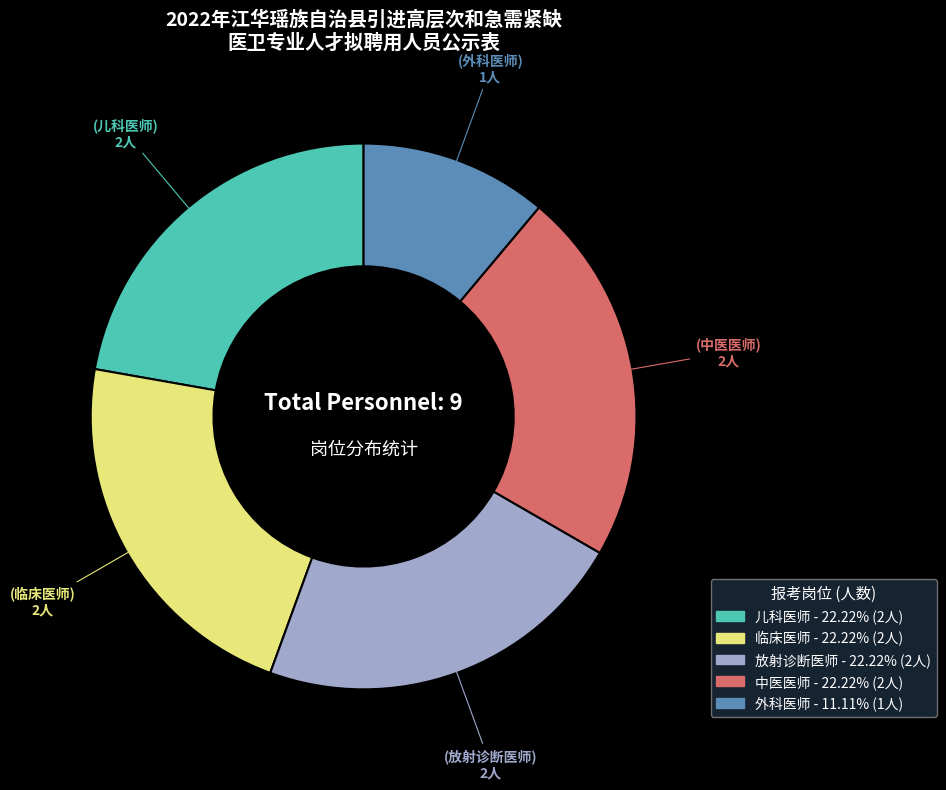

Does any single category account for the majority?

No